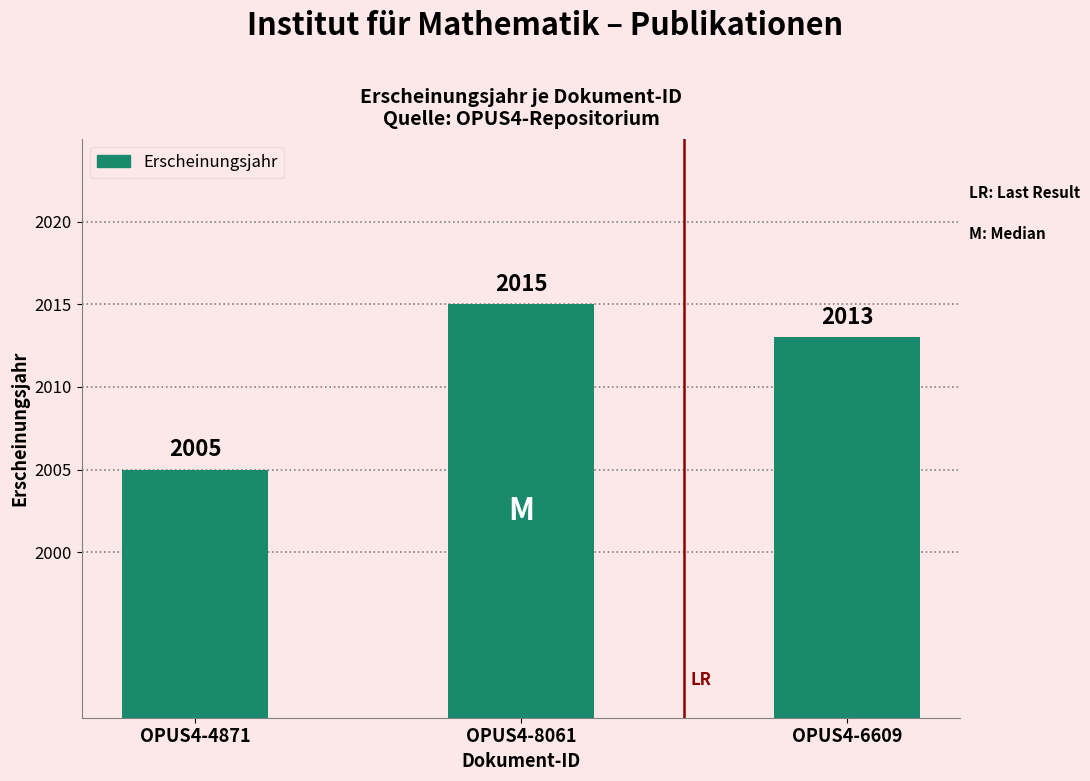

What is the difference between the second highest and minimum values?

8